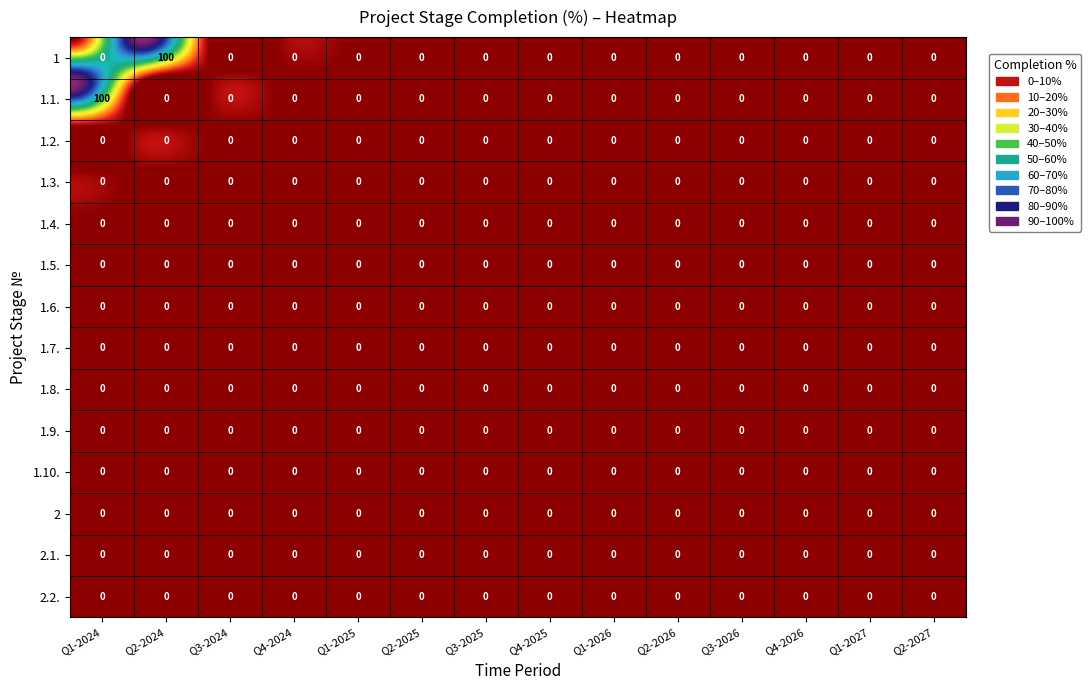

Which series changed the most between 0 and 12?

1.1.